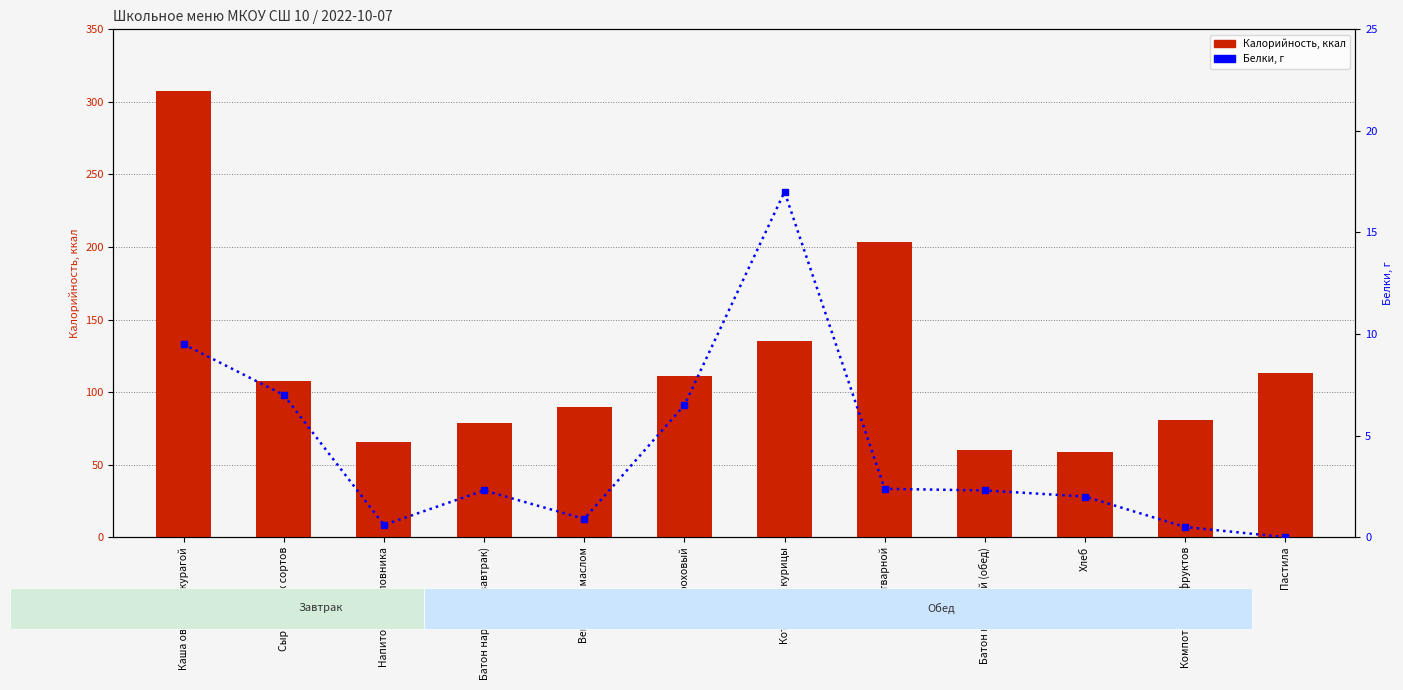

What is the average value of the Белки series?

4.2